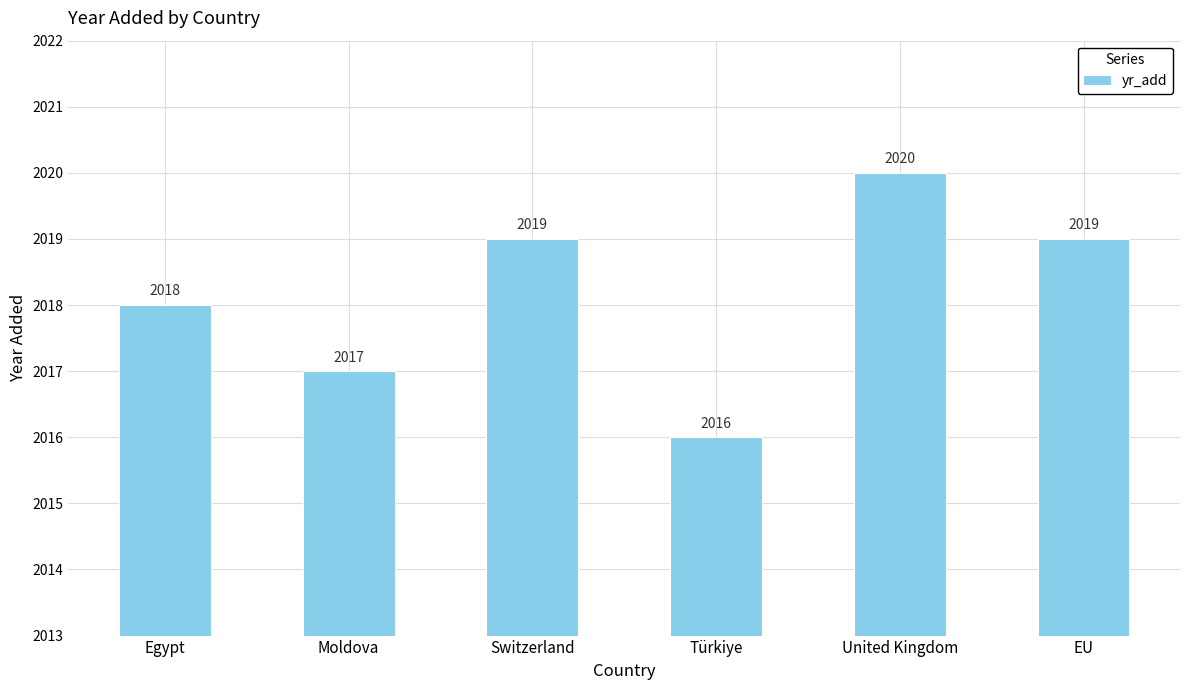

What is the minimum value shown in the chart?

2016